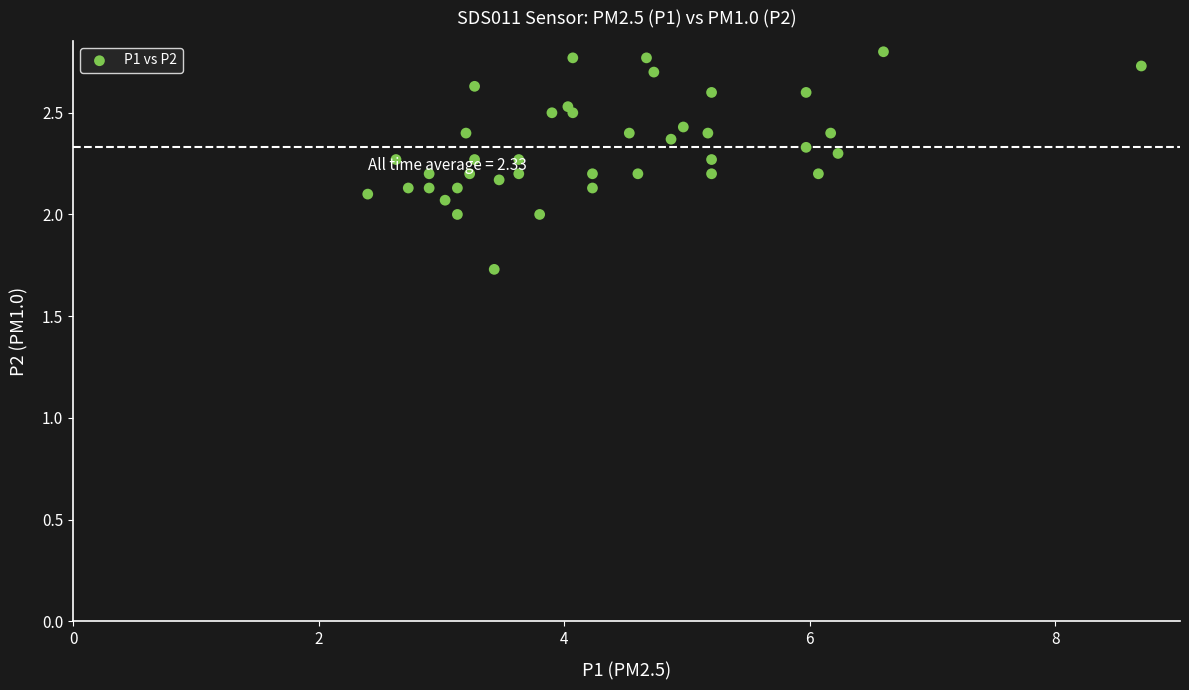

What is the range of X values (max minus min)?

6.3